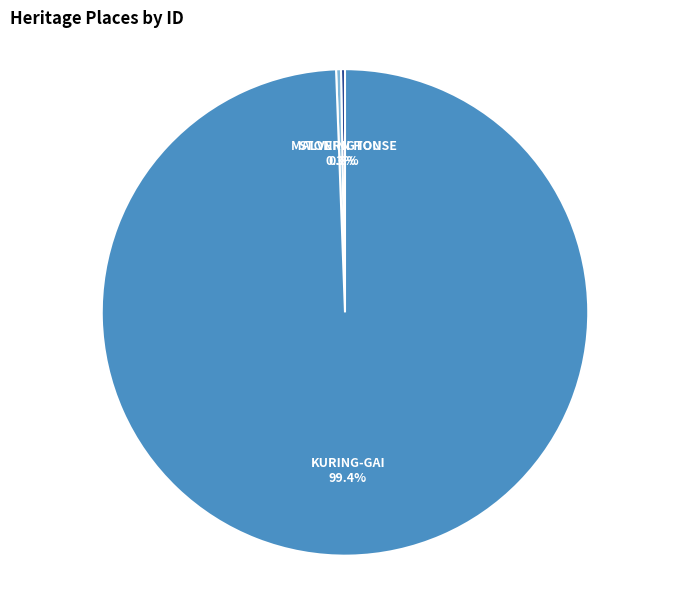

Combined, what portion of the pie is KURING-GAI and STONINGTON?

99.7%